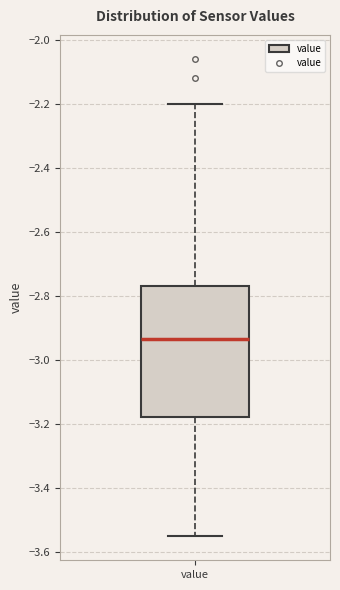

Where does the upper whisker of the box for value end on the y-axis? The values are not printed on the chart, so give them approximately, as read against the axis.

-2.20